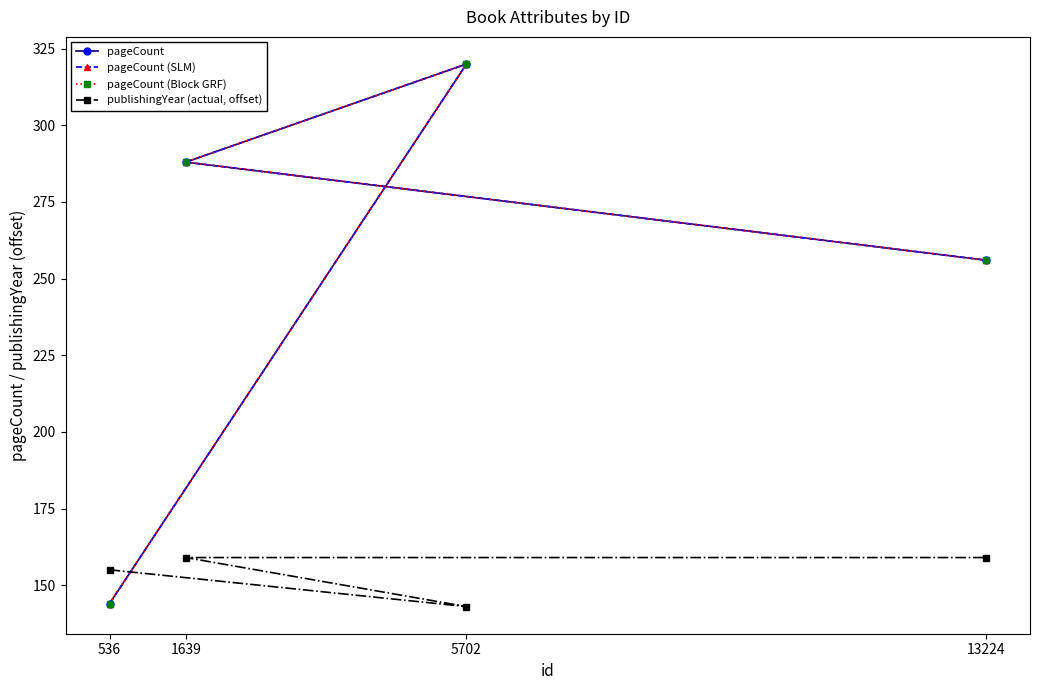

Which series ends up on top after the final intersection of pageCount (Block GRF) and publishingYear (actual, offset)?

pageCount (Block GRF)